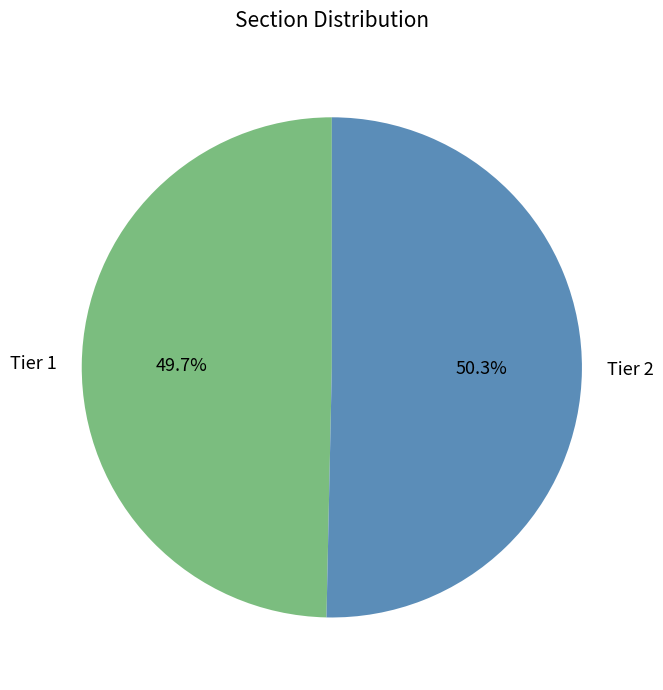

Which slice represents more than half of the pie?

Tier 2